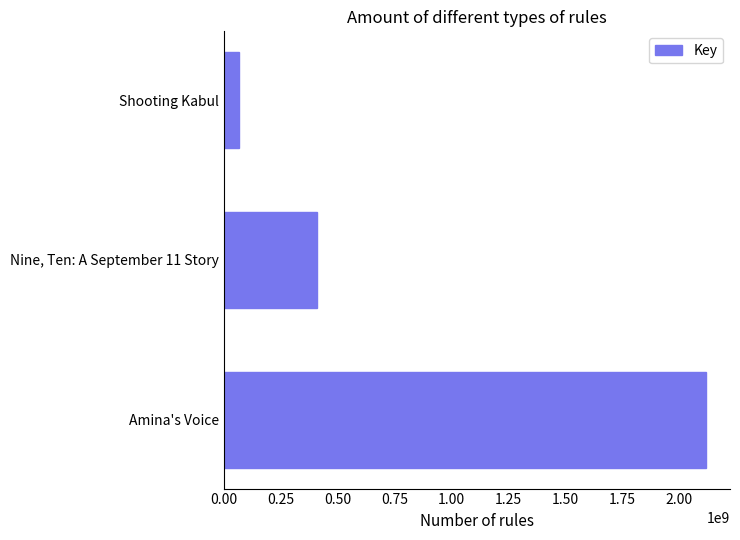

Reading top to bottom, extract all data points from this chart.

67342002	408889795	2117282437